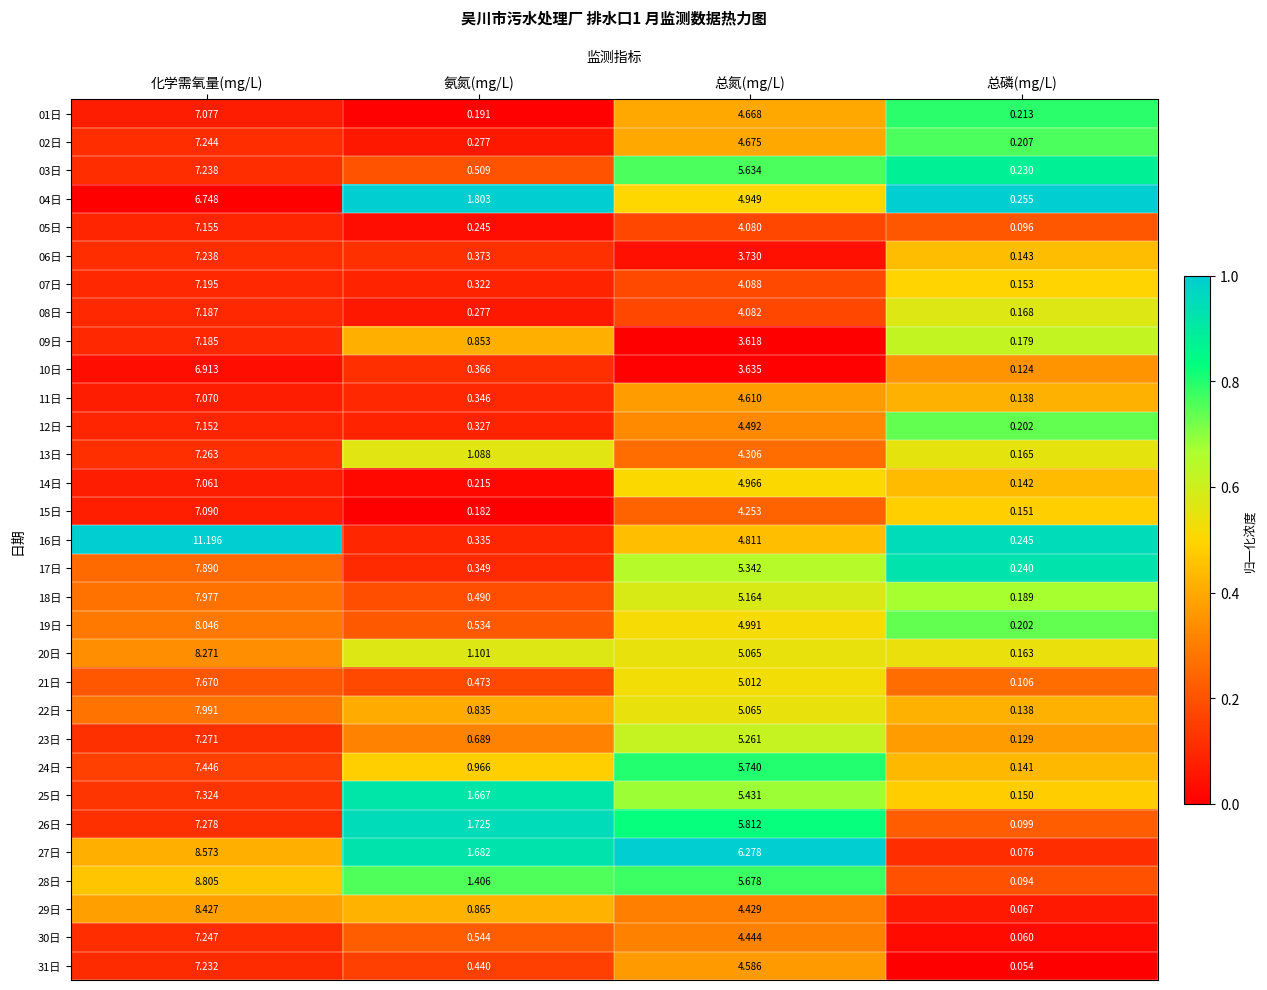

At which category is the sum across all series the highest?

化学需氧量(mg/L)